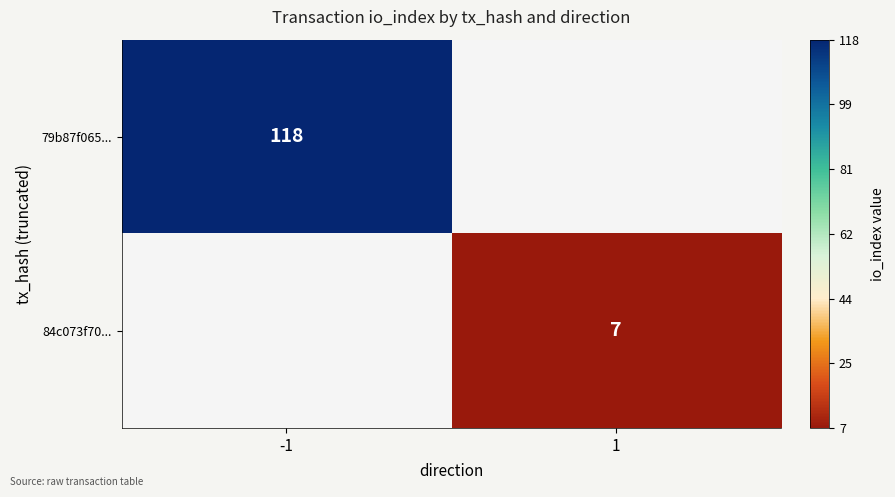

The 79b87f065... series shows 153.7 at -1. True or false?

False